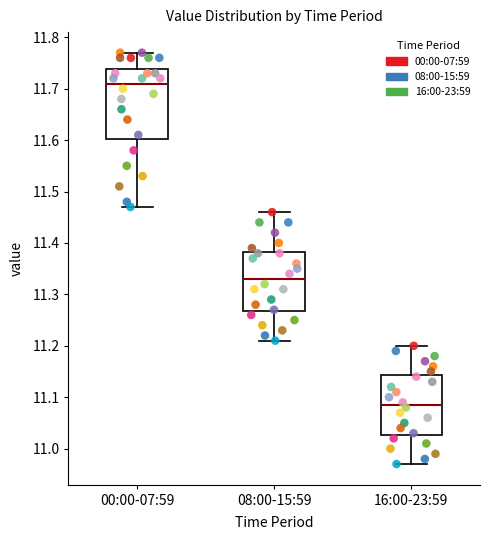

Reading left to right, read every box against the y-axis: the position of its median line, the range the box covers, and the ends of its whiskers. The values are not printed on the chart, so give them approximately, as read against the axis.

00:00-07:59: median 11.71, box 11.60 to 11.74, whiskers 11.47 to 11.77
08:00-15:59: median 11.33, box 11.27 to 11.38, whiskers 11.21 to 11.46
16:00-23:59: median 11.09, box 11.03 to 11.14, whiskers 10.97 to 11.20